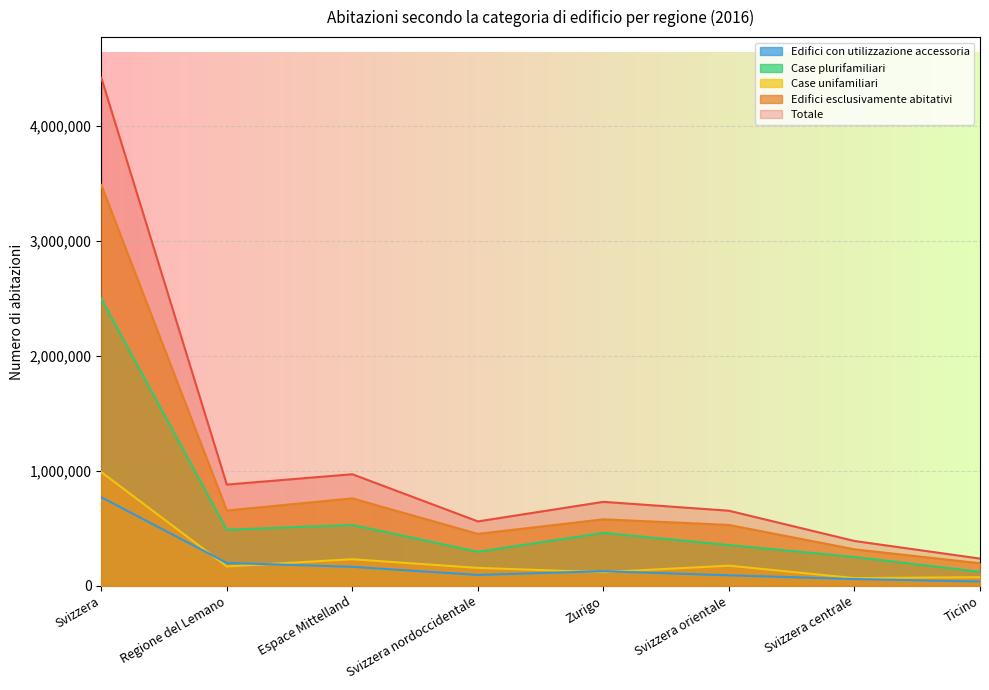

True or false: Edifici esclusivamente abitativi has more than 0 interior local peaks.

True